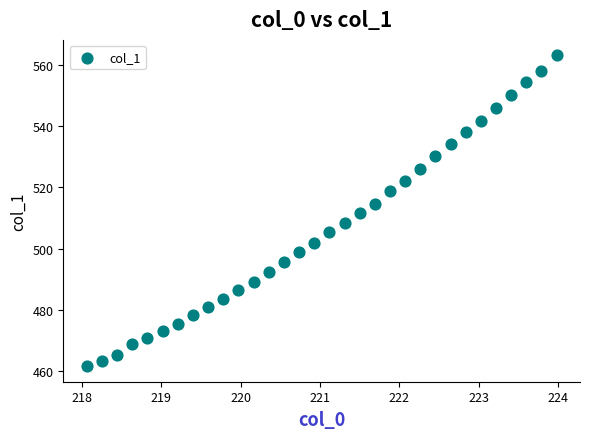

What is the range of Y values (max minus min)?

101.5